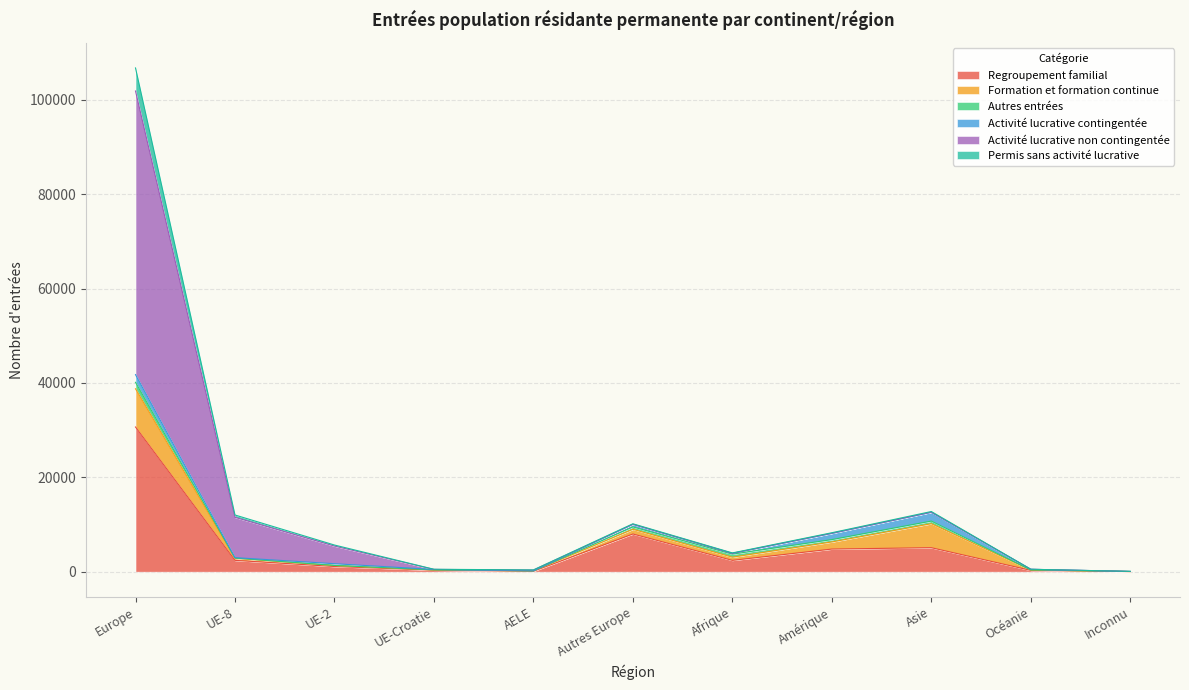

What is the total value across all series at Asie?

12751